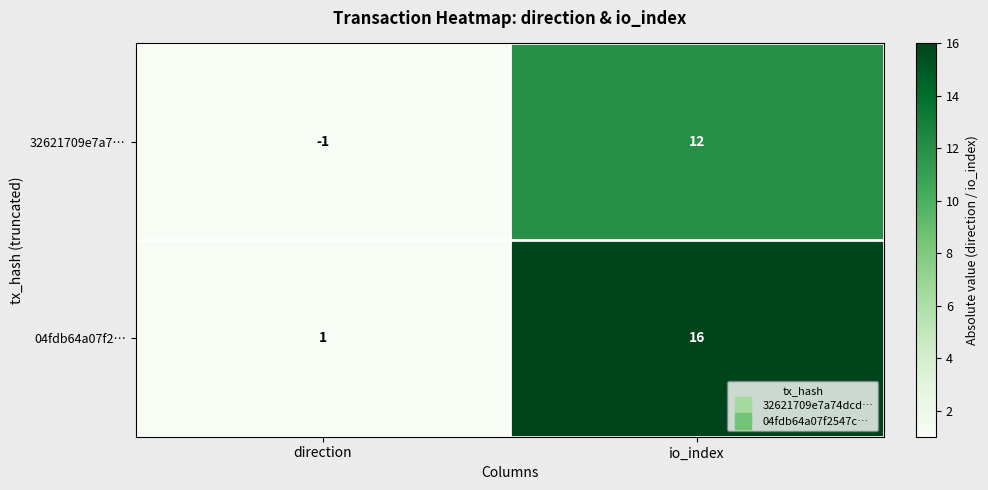

Which series has the largest total across all categories?

04fdb64a07f2…